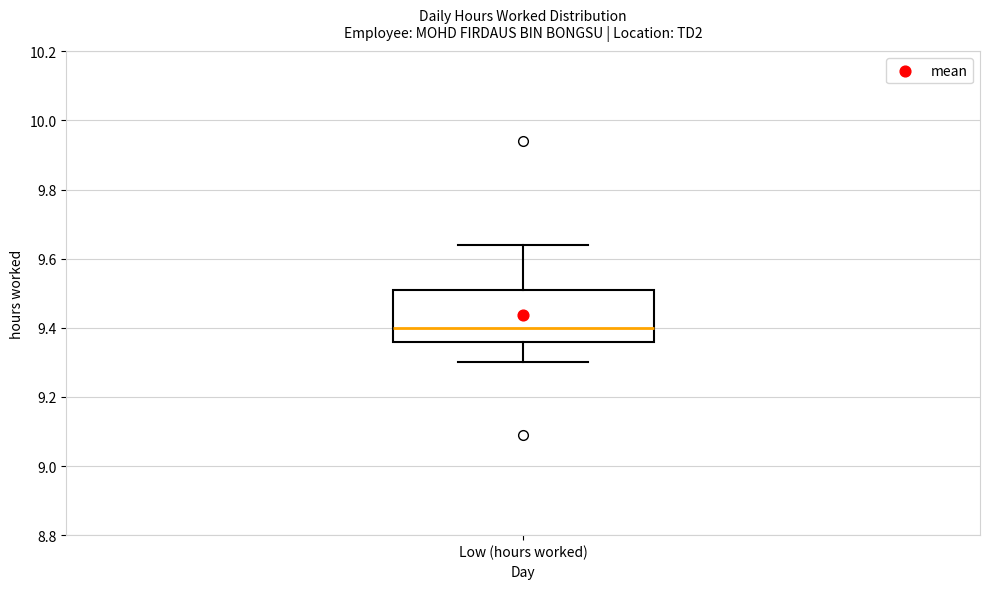

Read this box plot against the y-axis: the position of the median line, the range covered by the box, and the ends of both whiskers. The values are not printed on the chart, so give them approximately, as read against the axis.

median 9.40, box 9.36 to 9.52, whiskers 9.30 to 9.64